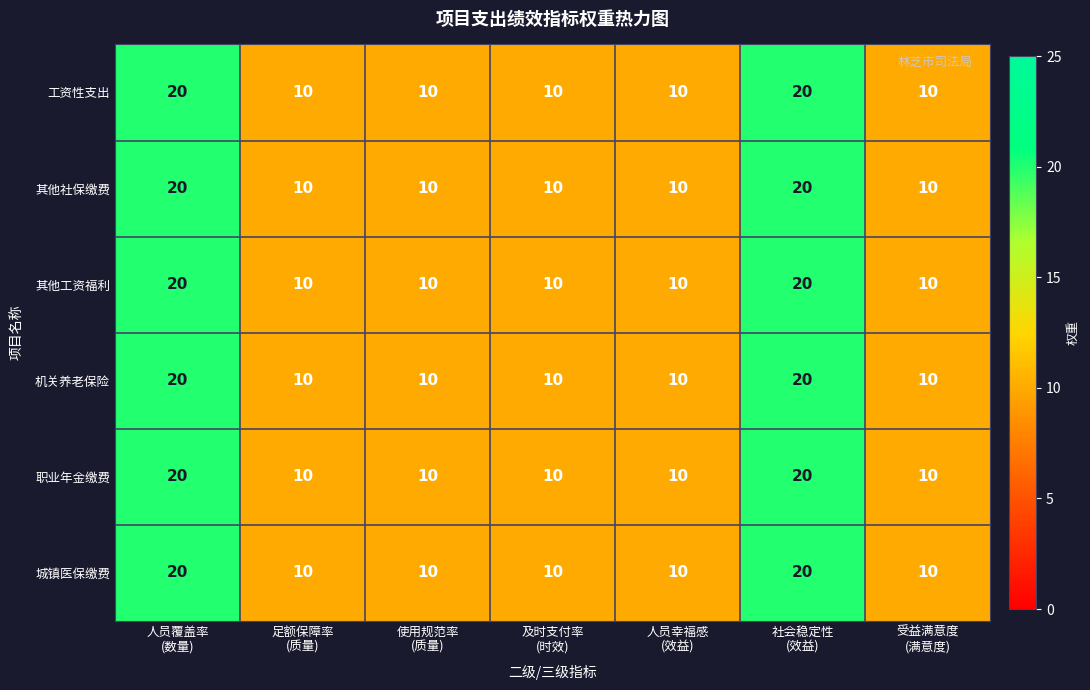

How many 职业年金缴费 values are between 10 and 20?

7